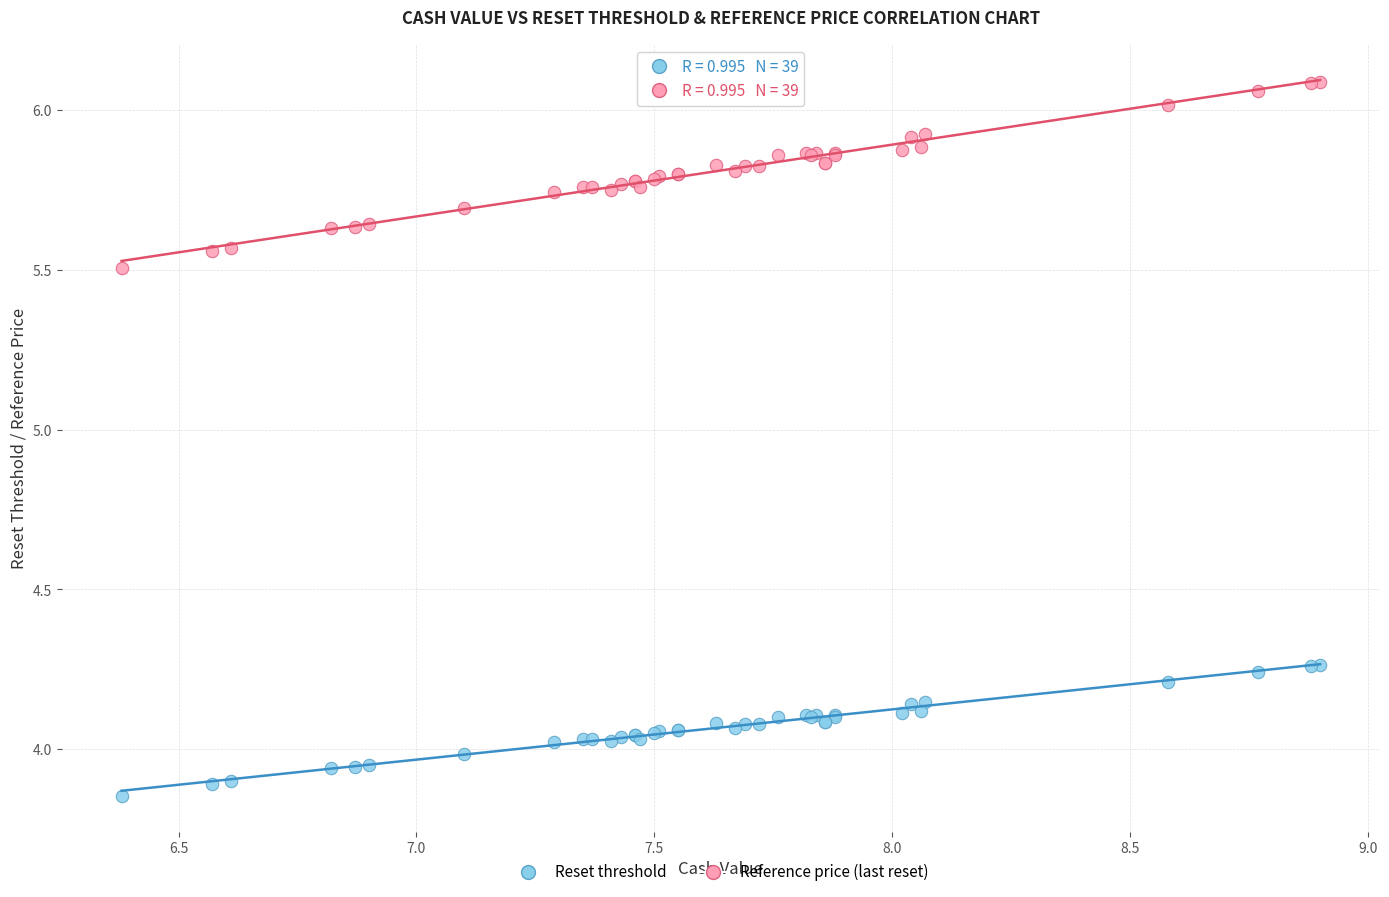

What is the X range (max minus min) for the scatter plot?

2.5